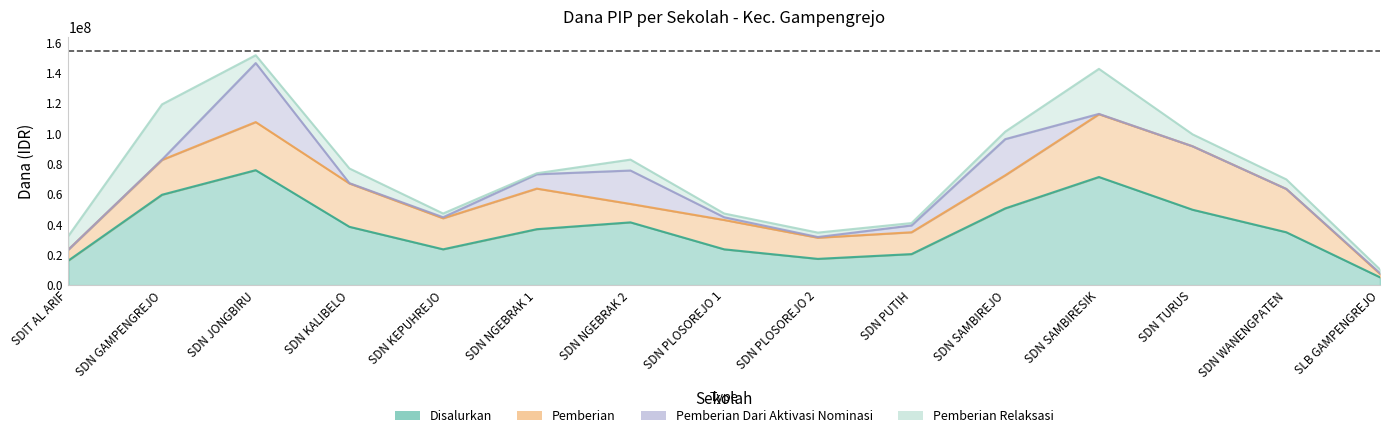

Does the chart have visible grid lines?

No